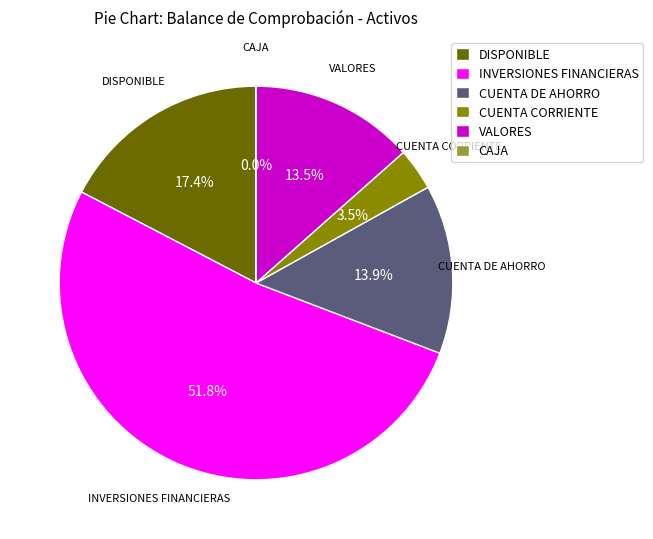

Does INVERSIONES FINANCIERAS account for over 50% of the chart?

Yes